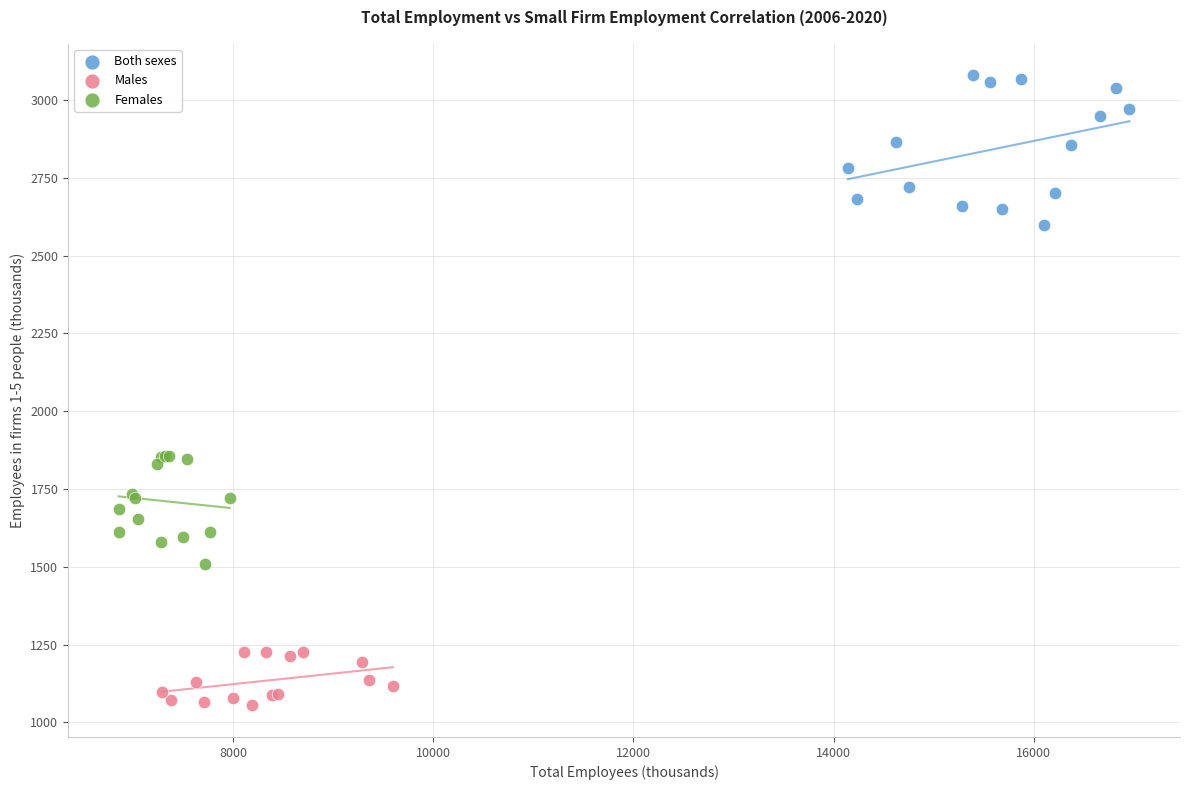

Which series contains the lowest Y value?

Males